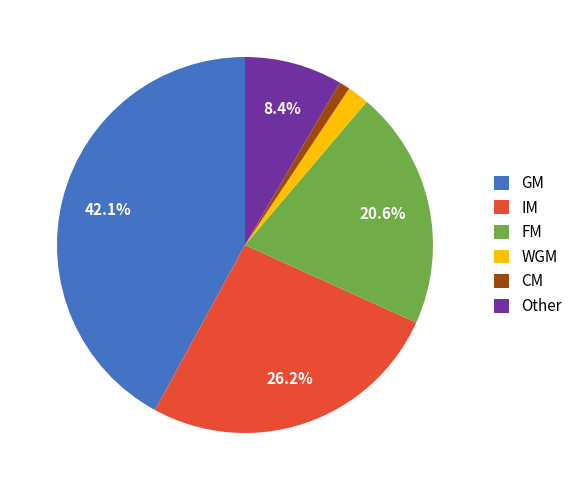

Which has a higher value, FM or Other?

FM